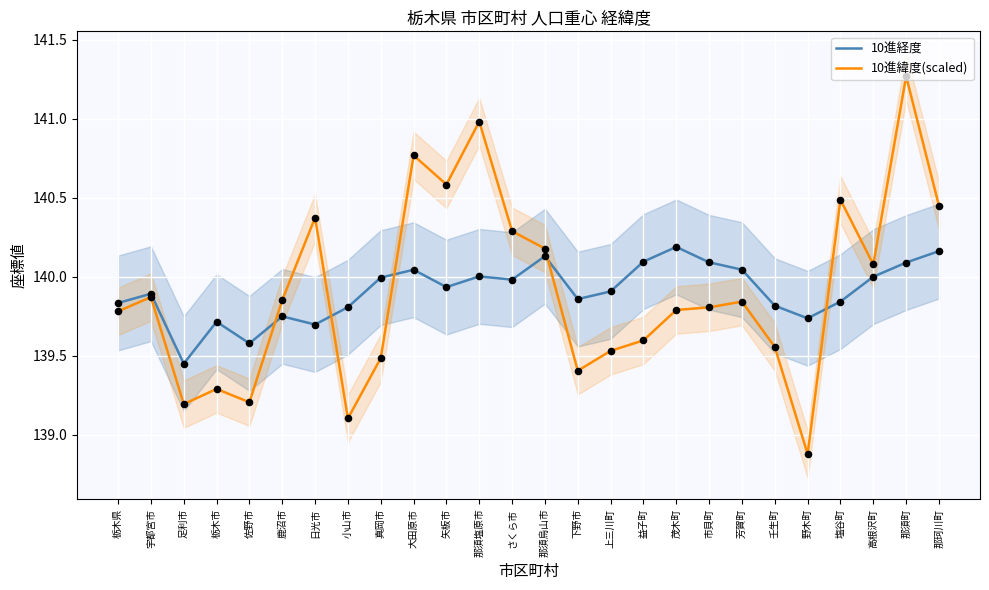

What are all the series names shown in the legend?

10進経度, 10進緯度(scaled)